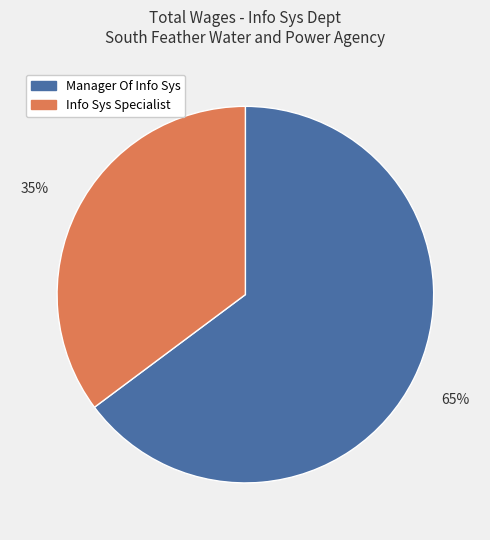

To the nearest percent, what is the difference between the largest and smallest slice percentages?

30%